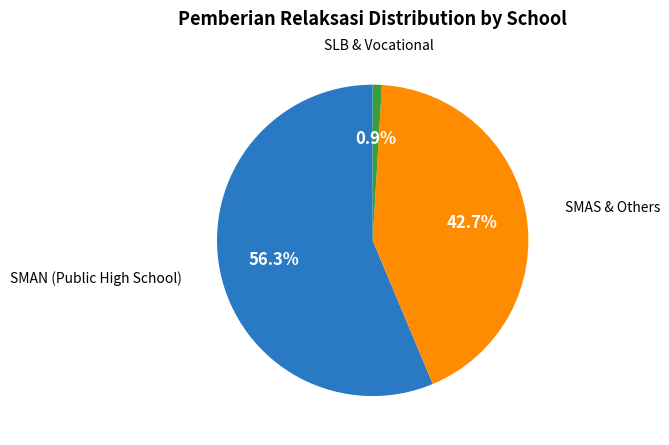

How many slices are in this pie chart?

3